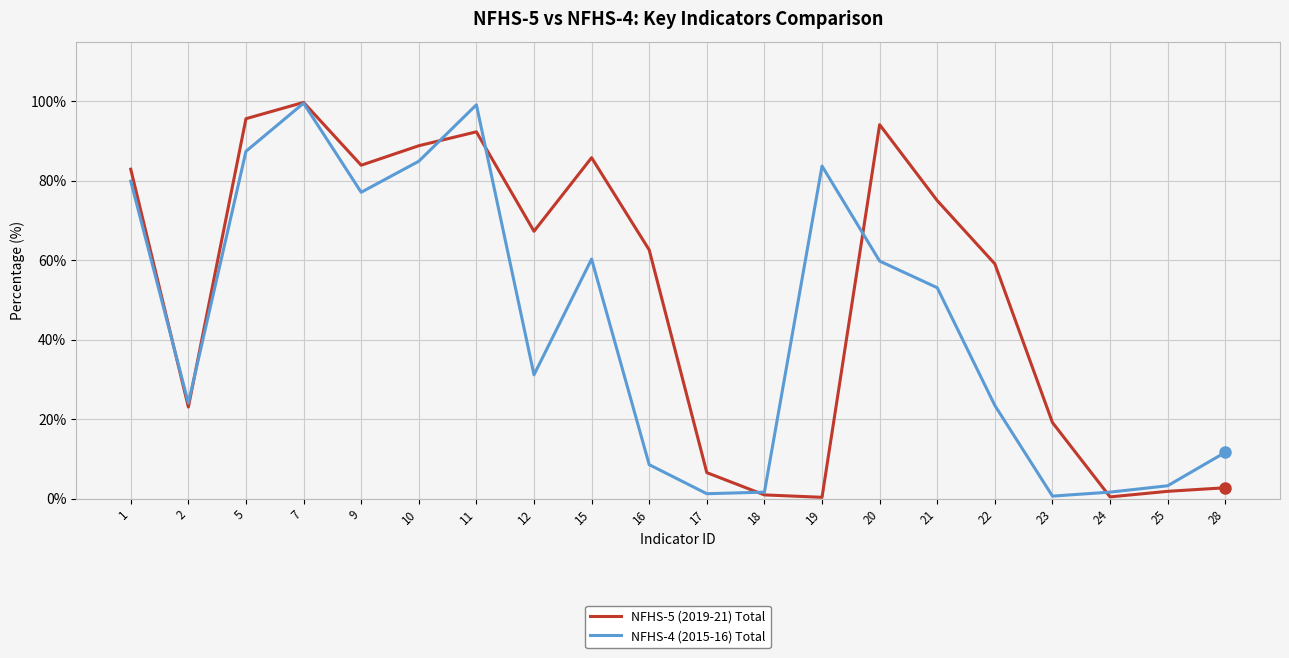

Between which two adjacent categories do NFHS-4 (2015-16) Total and NFHS-5 (2019-21) Total first intersect?

1 and 2